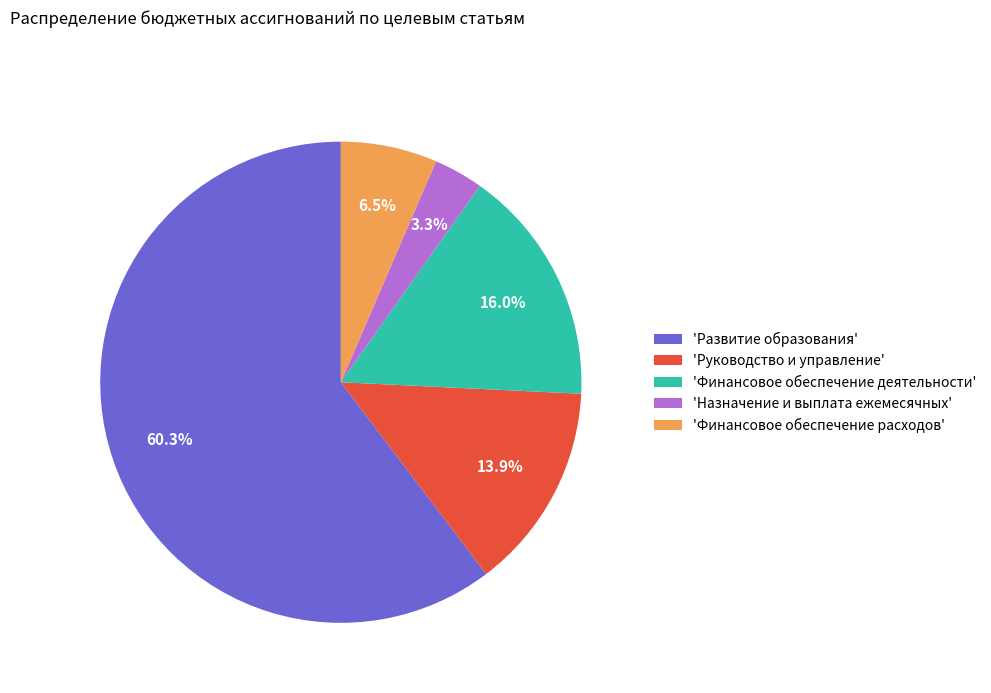

Rank the categories by value from highest to lowest.

'Развитие образования', 'Финансовое обеспечение деятельности', 'Руководство и управление', 'Финансовое обеспечение расходов', 'Назначение и выплата ежемесячных'